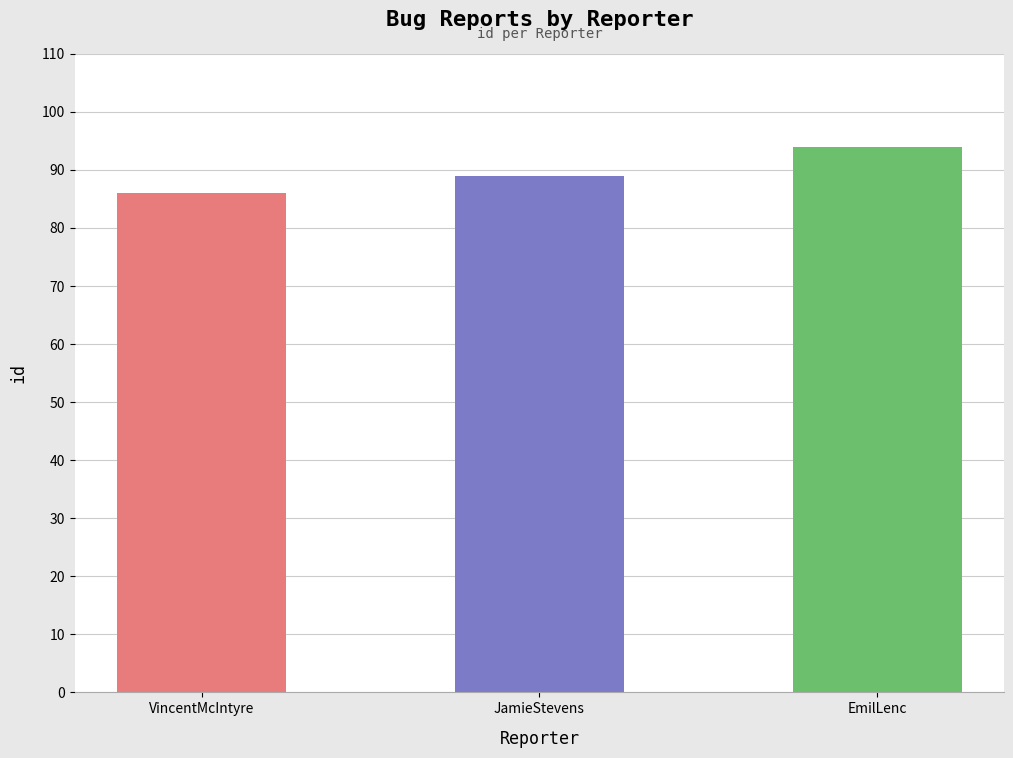

Rank the categories by value from highest to lowest.

EmilLenc, JamieStevens, VincentMcIntyre